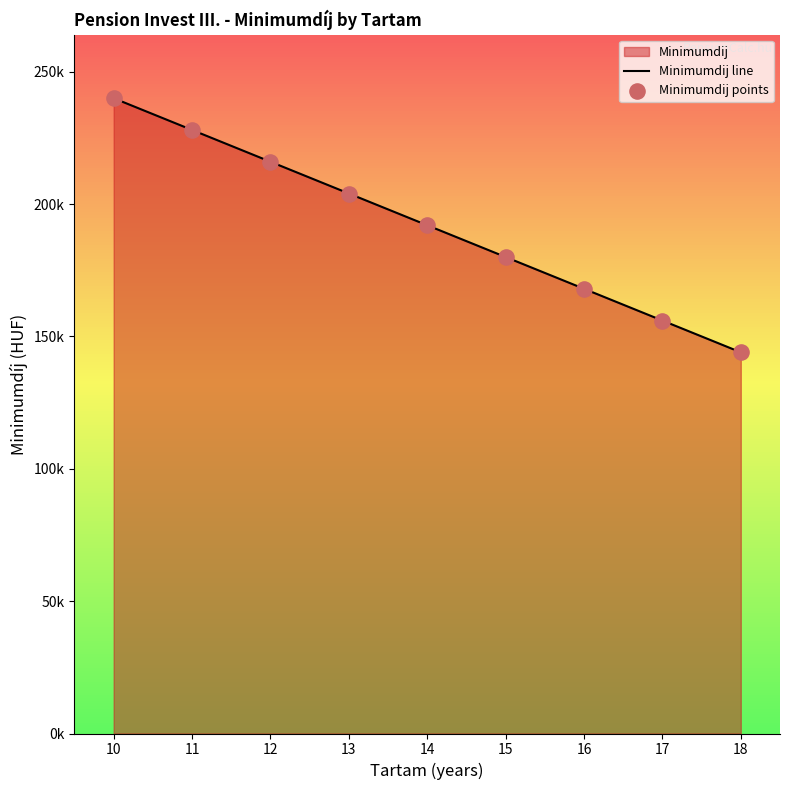

Which series has the largest total across all categories?

Minimumdij line